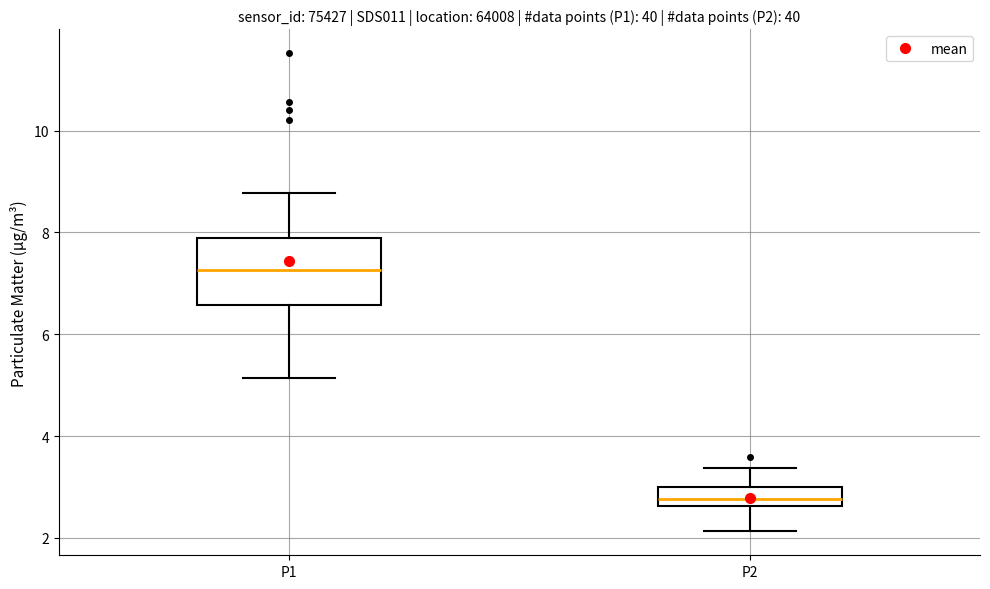

Reading left to right, transcribe this box plot: for each box, give where its median line is, the range the box spans, and where its two whiskers end, as read against the y-axis. The values are not printed on the chart, so give them approximately, as read against the axis.

P1: median 7.2, box 6.6 to 7.8, whiskers 5.2 to 8.8
P2: median 2.8, box 2.6 to 3.0, whiskers 2.2 to 3.4